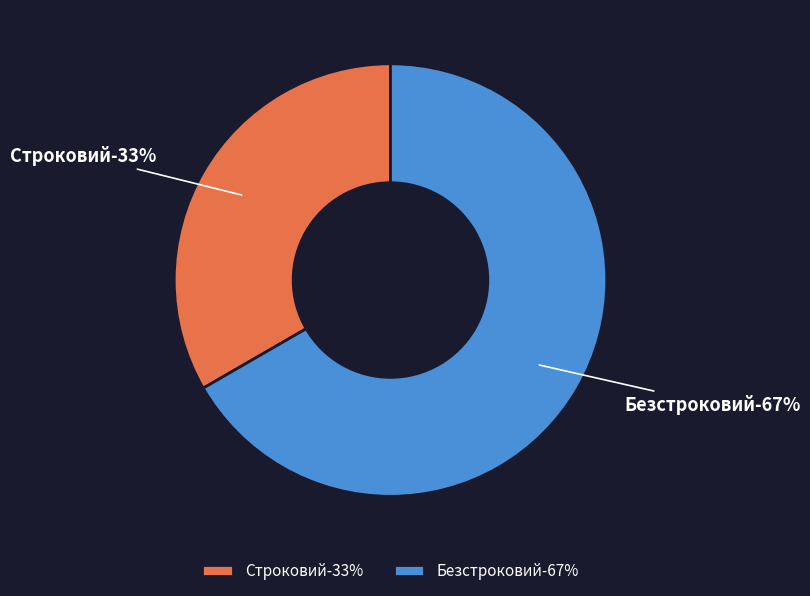

Is the sum of Безстроковий and Строковий greater than half?

Yes